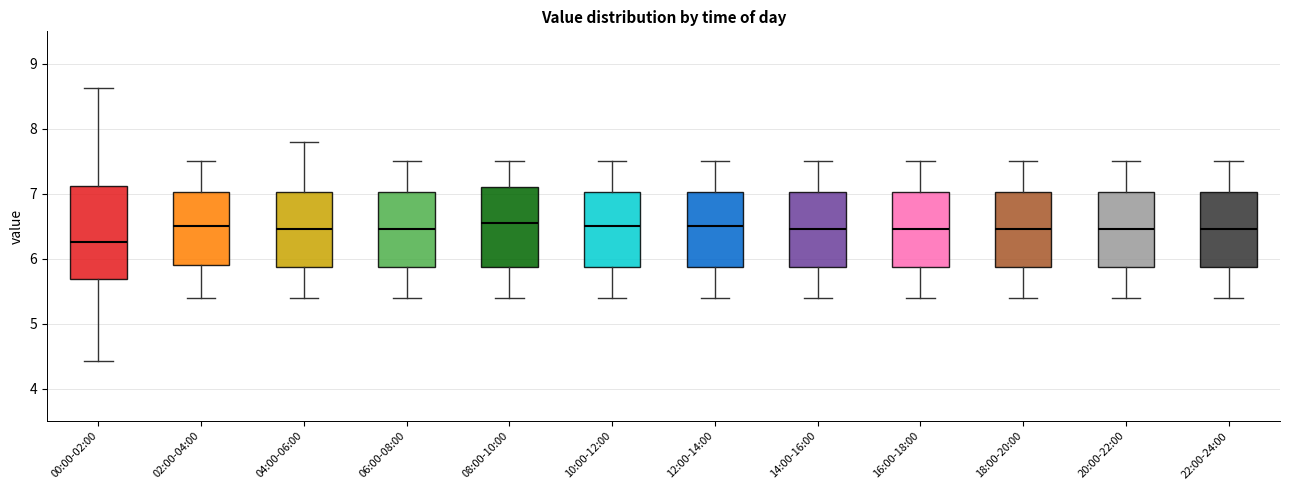

Which box has the lowest median line?

00:00-02:00